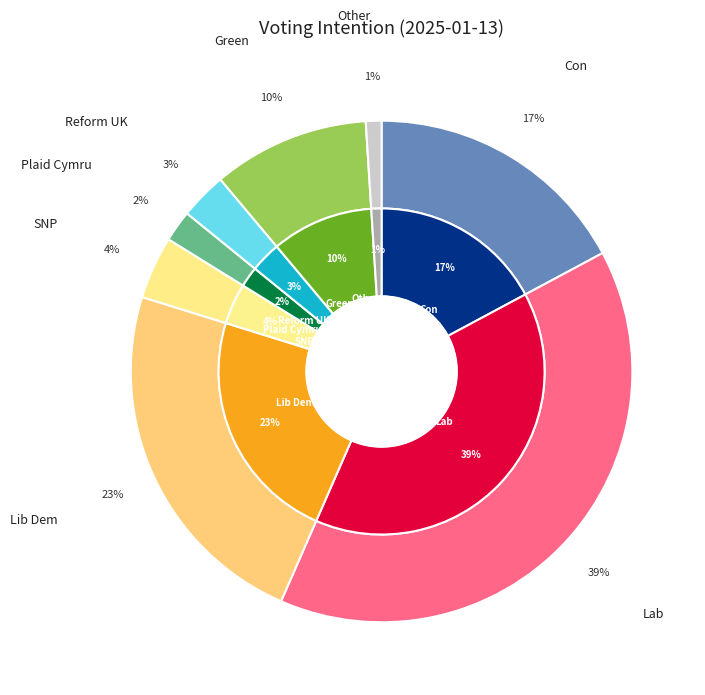

What percentage do Con and Lib Dem together represent?

40.4%